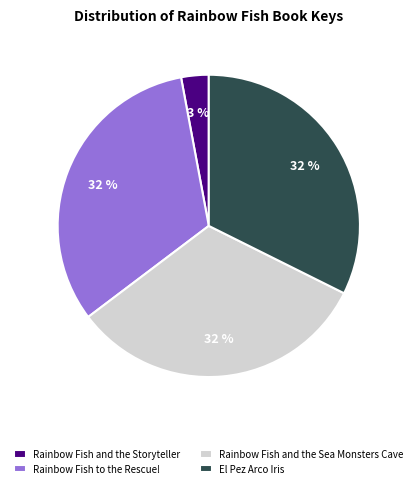

To the nearest percent, what is the average slice percentage?

25%